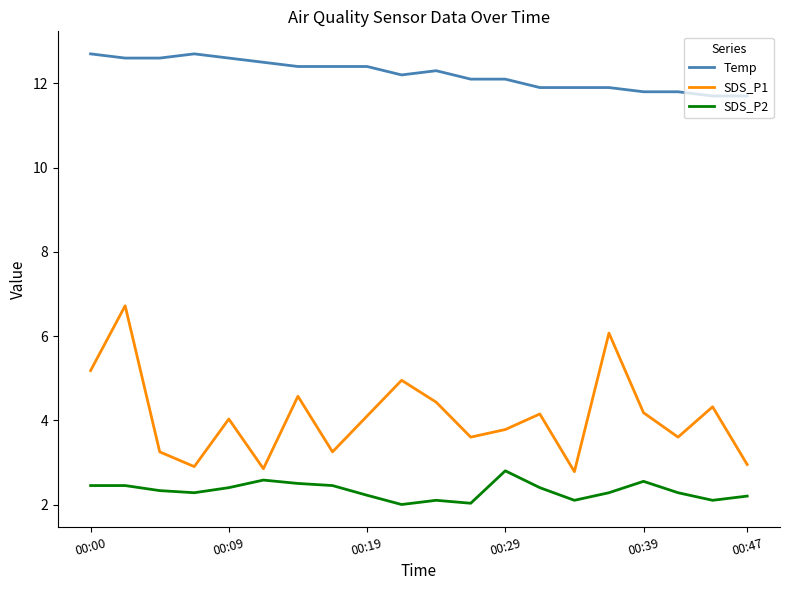

What is the difference between the maximum and minimum values in the SDS_P2 series?

0.8